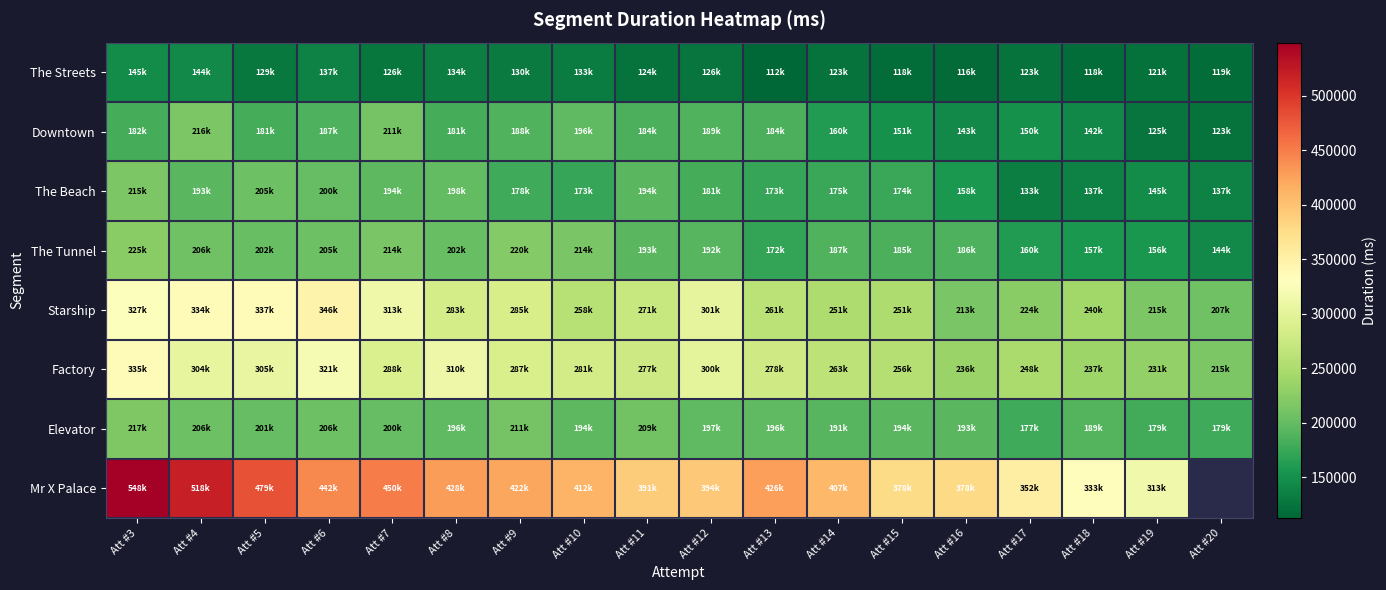

What is the sum of all Downtown values?

3101187.0